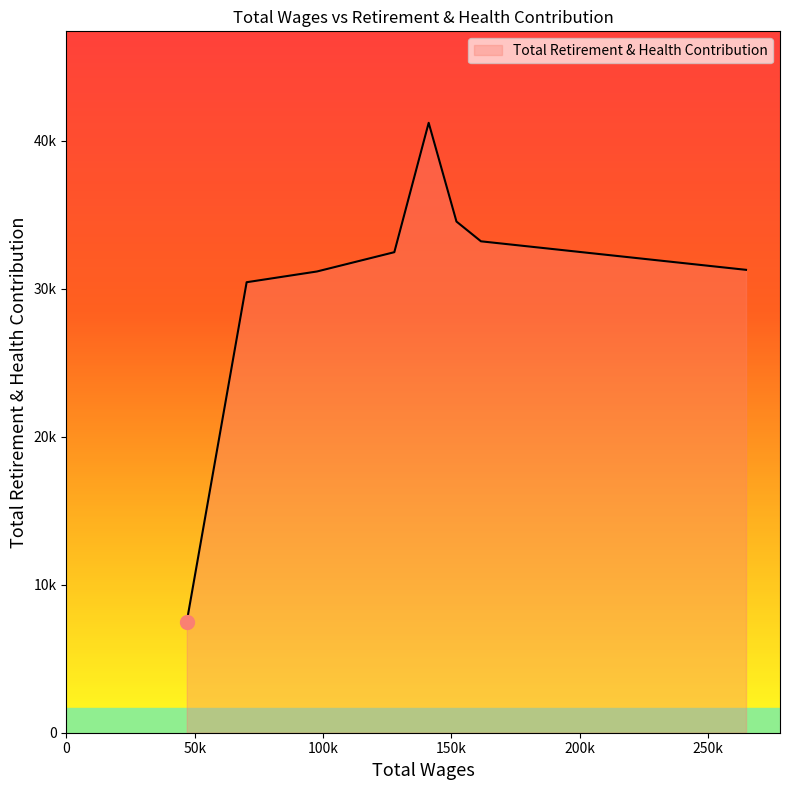

What is the difference between the maximum and minimum values?

33686